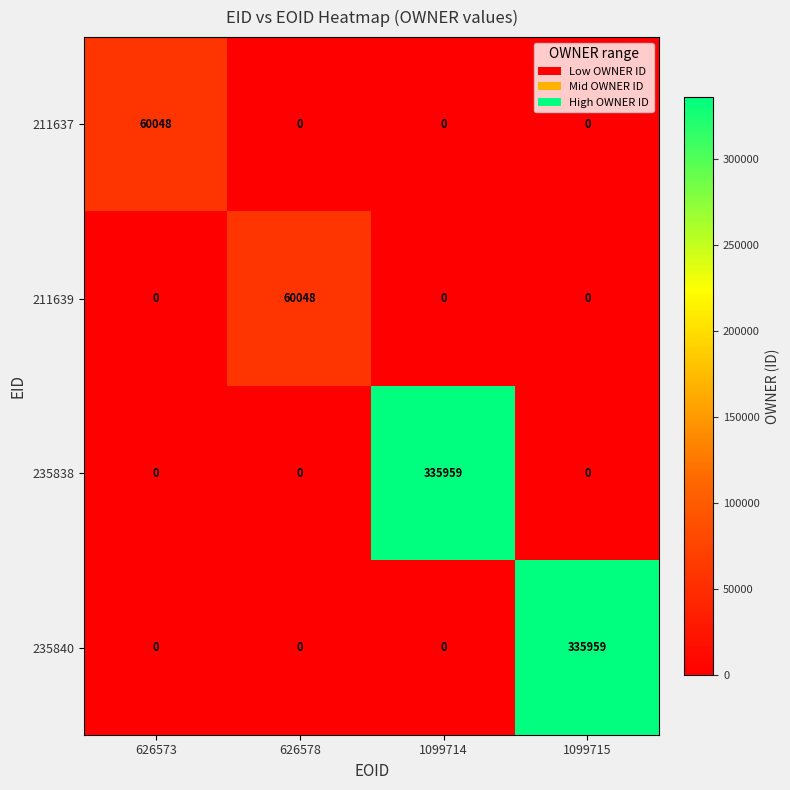

Is the value of 235838 at 626578 greater than the value of 235840 at 1099715?

No